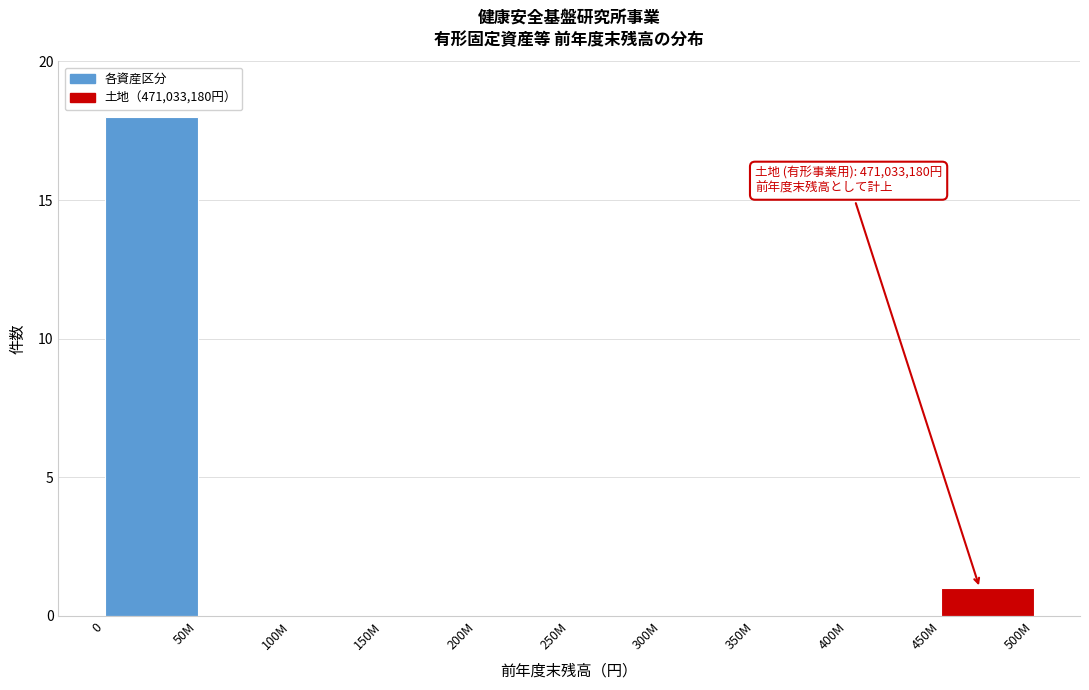

Reading left to right, what are all the values shown in this chart?

0=18	50M=0	100M=0	150M=0	200M=0	250M=0	300M=0	350M=0	400M=0	450M=1